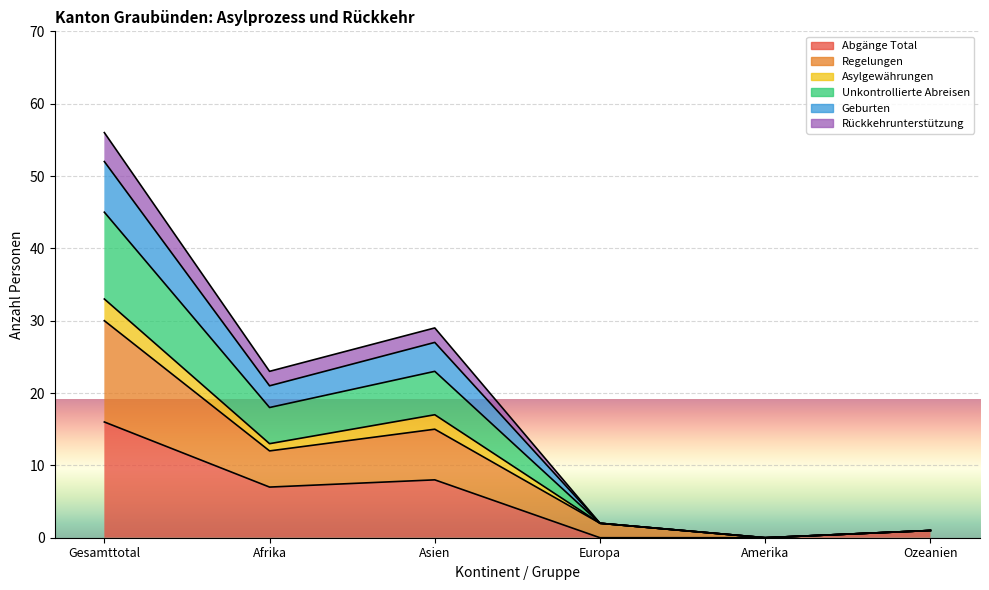

What is the maximum value for Abgänge Total?

16